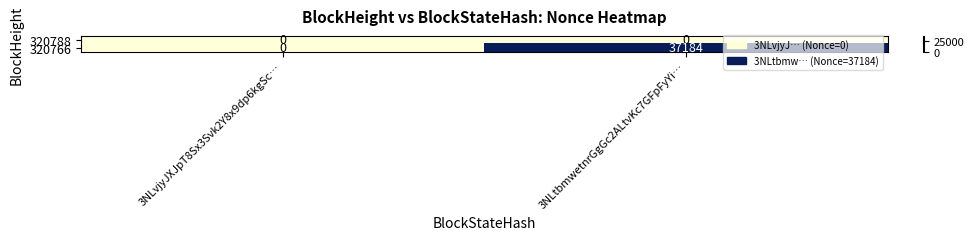

How many categories are shown in the chart?

2